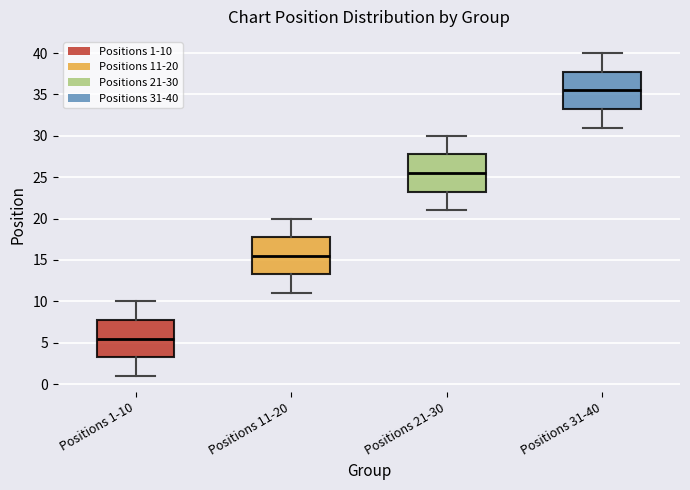

Reading left to right, read every box against the y-axis: the position of its median line, the range the box covers, and the ends of its whiskers. The values are not printed on the chart, so give them approximately, as read against the axis.

Positions 1-10: median 5.5, box 3.5 to 8.0, whiskers 1.0 to 10.0
Positions 11-20: median 15.5, box 13.5 to 18.0, whiskers 11.0 to 20.0
Positions 21-30: median 25.5, box 23.5 to 28.0, whiskers 21.0 to 30.0
Positions 31-40: median 35.5, box 33.5 to 38.0, whiskers 31.0 to 40.0